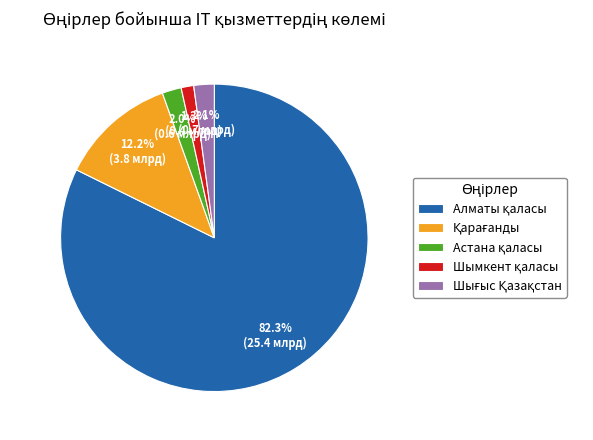

To the nearest percent, what is the difference between the largest and smallest slice percentages?

81%